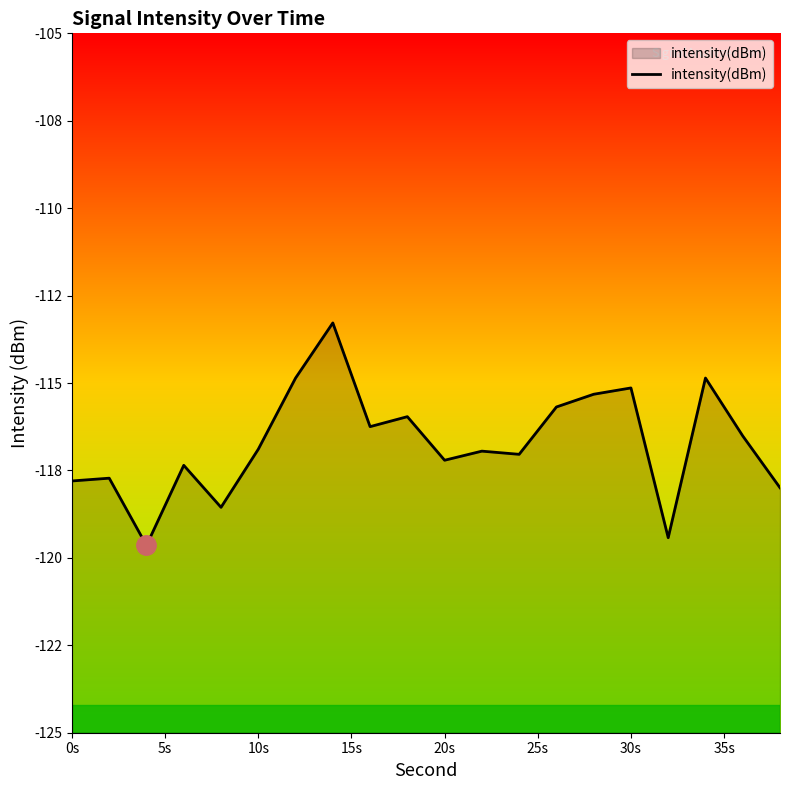

What is the value of the 14th point from the left?

-115.7